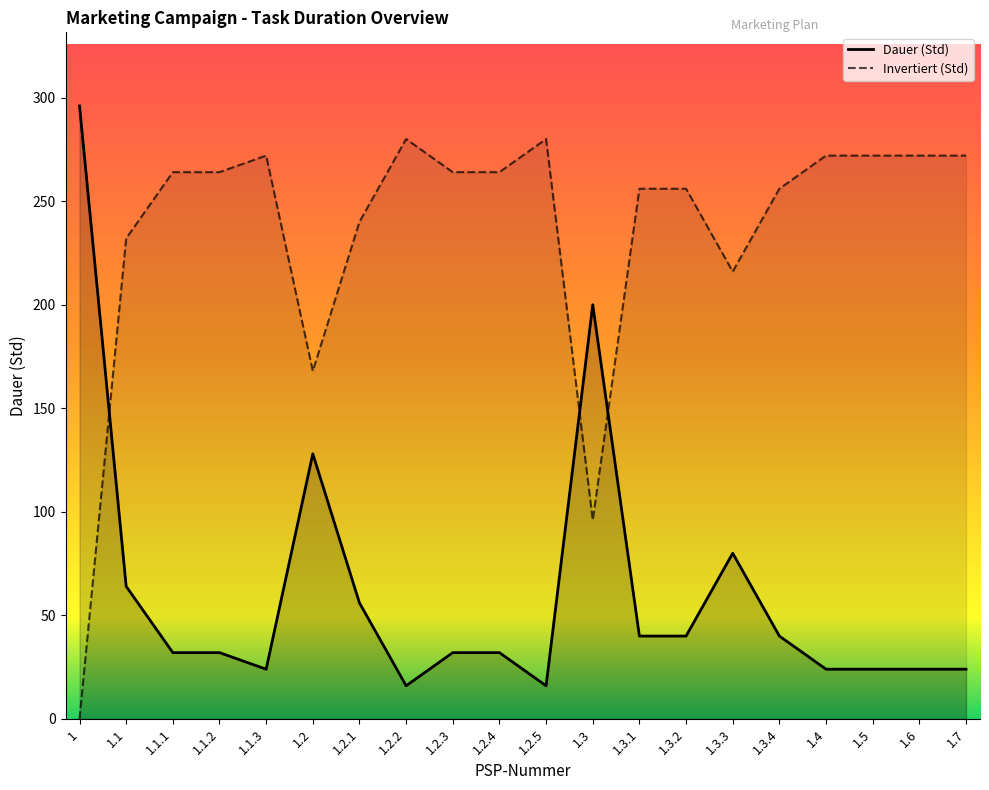

What is the label of the 5th point from the right?

1.3.4